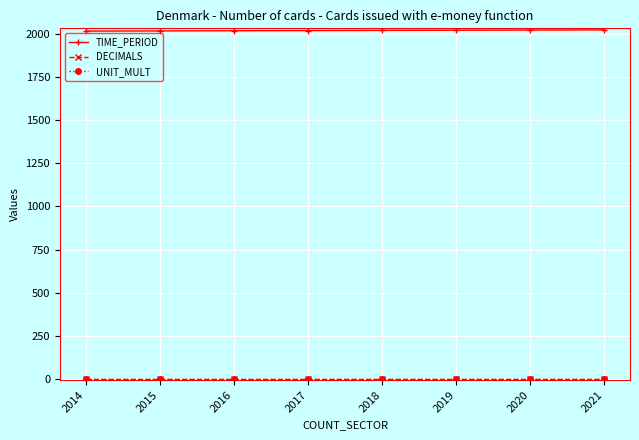

How many series are shown in this chart?

3